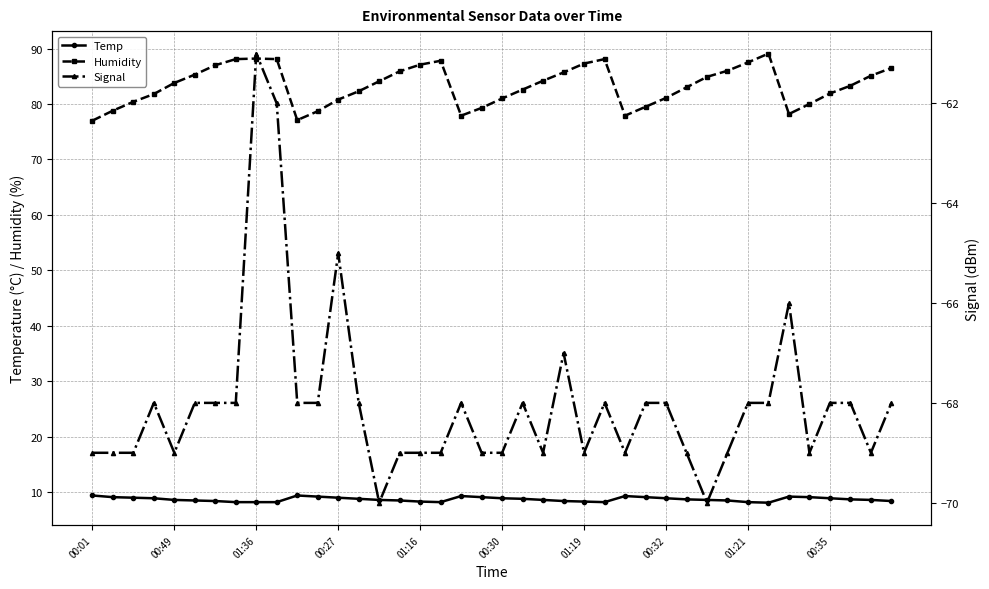

Count the Signal values in the range -69 to -68.

33